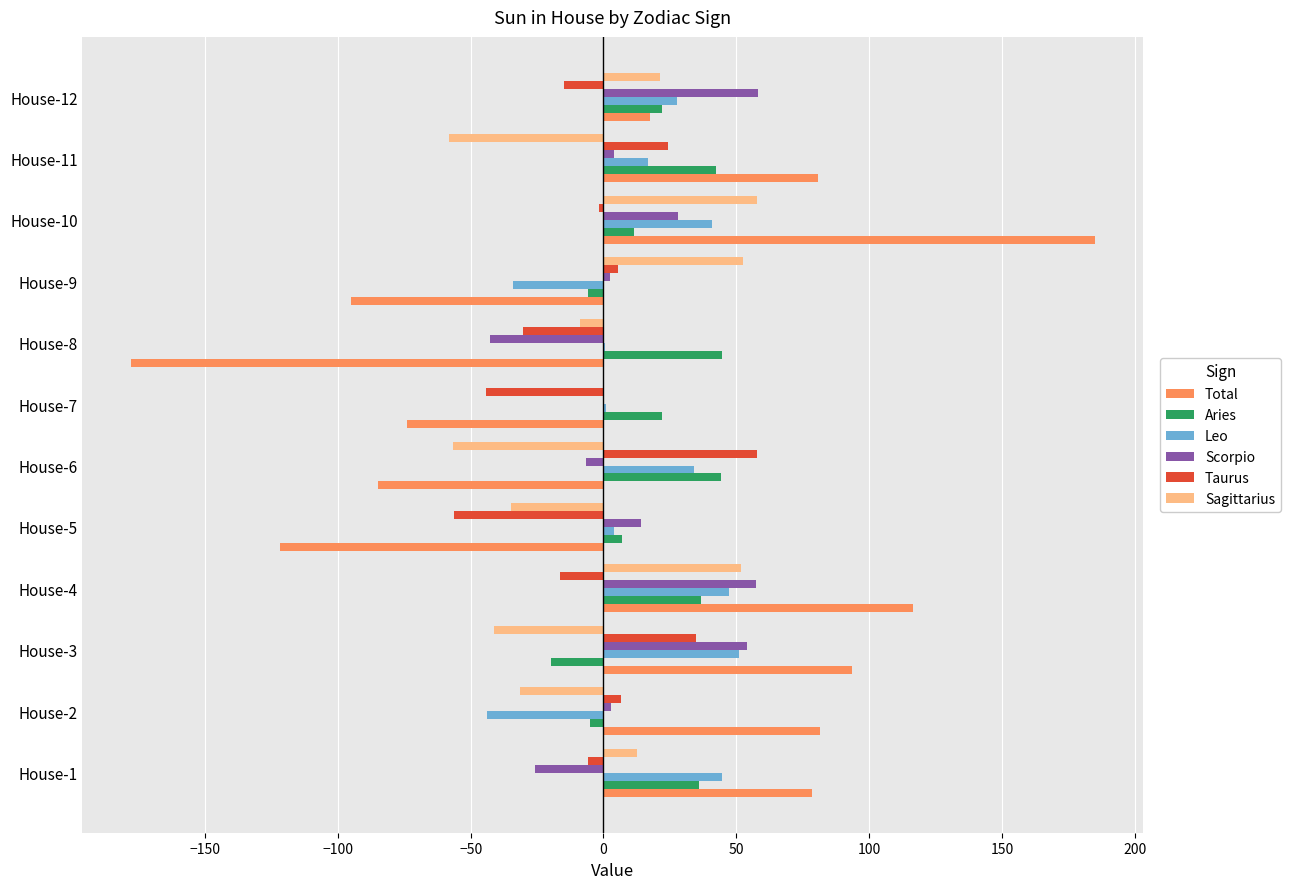

What is the maximum value for Total?

184.9